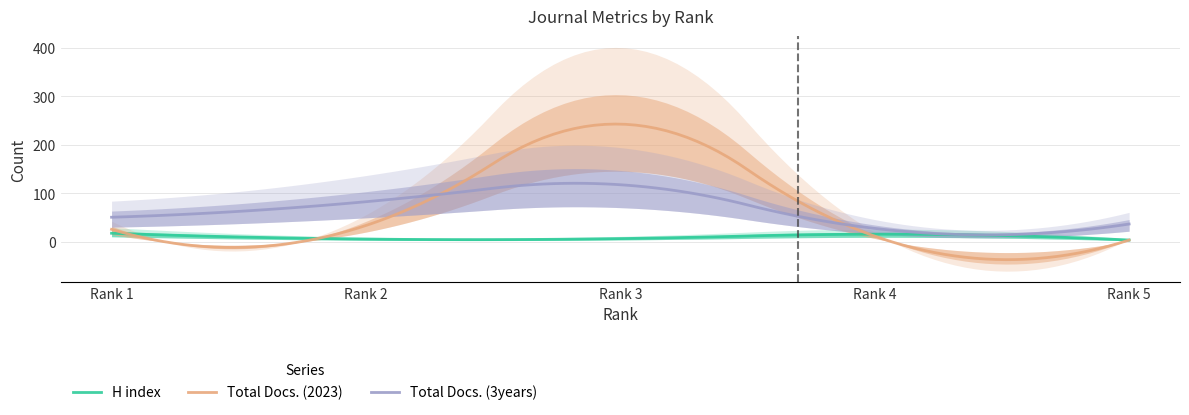

Rank the series at Rank 3 from highest to lowest value.

Total Docs. (2023), Total Docs. (3years), H index